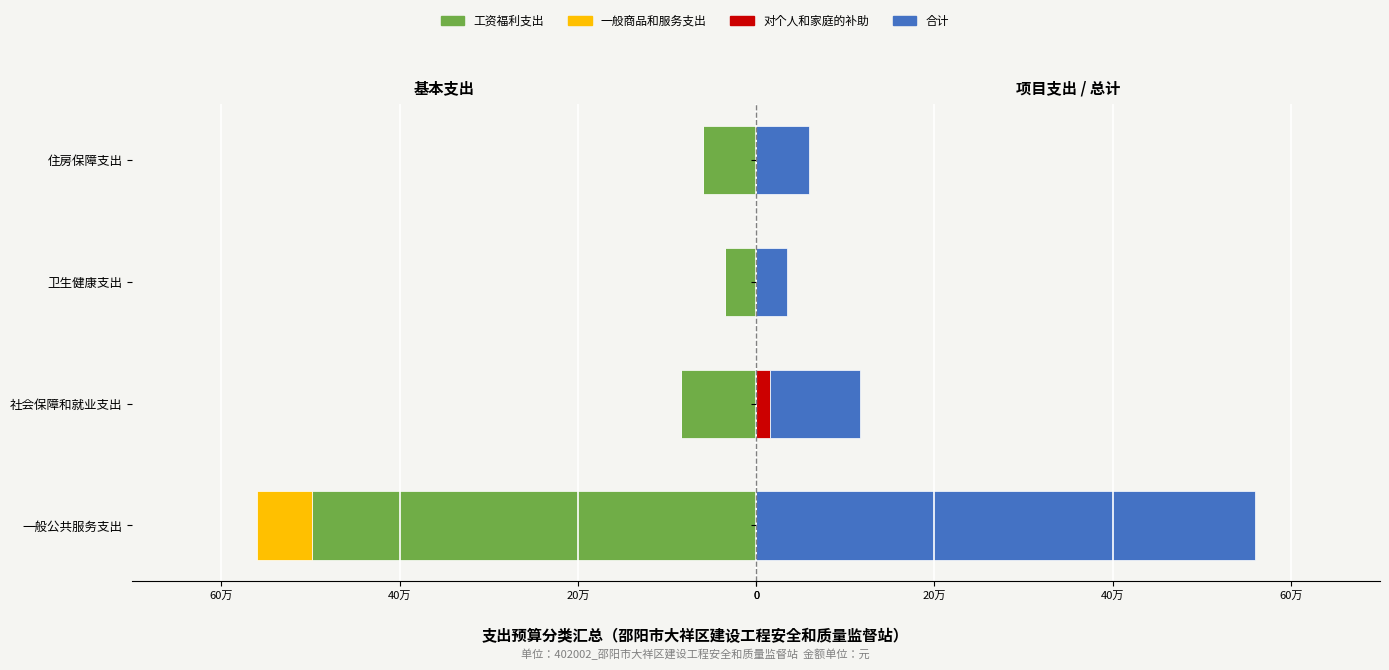

What is the difference between the highest and lowest values at 卫生健康支出?

69576.3